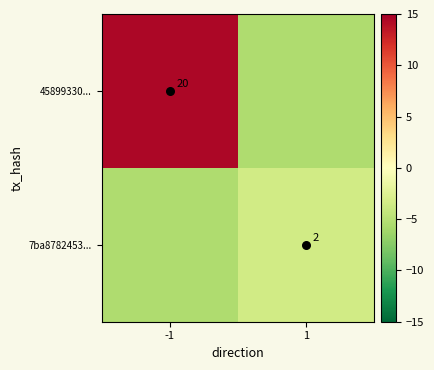

Between -1 and 1, which is larger?

-1